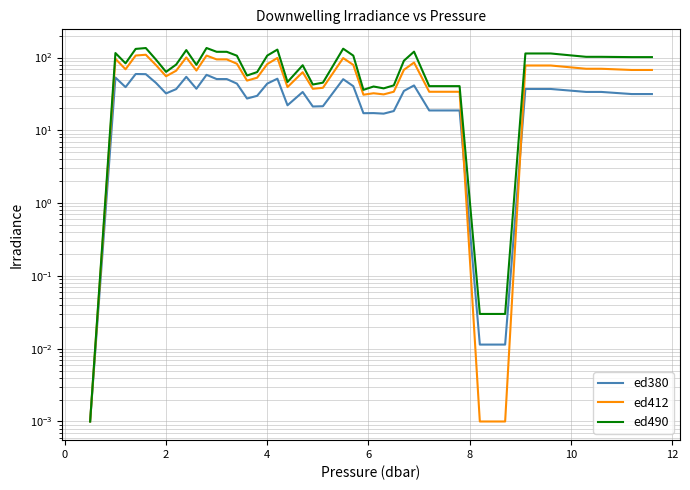

Does the chart have visible grid lines?

Yes